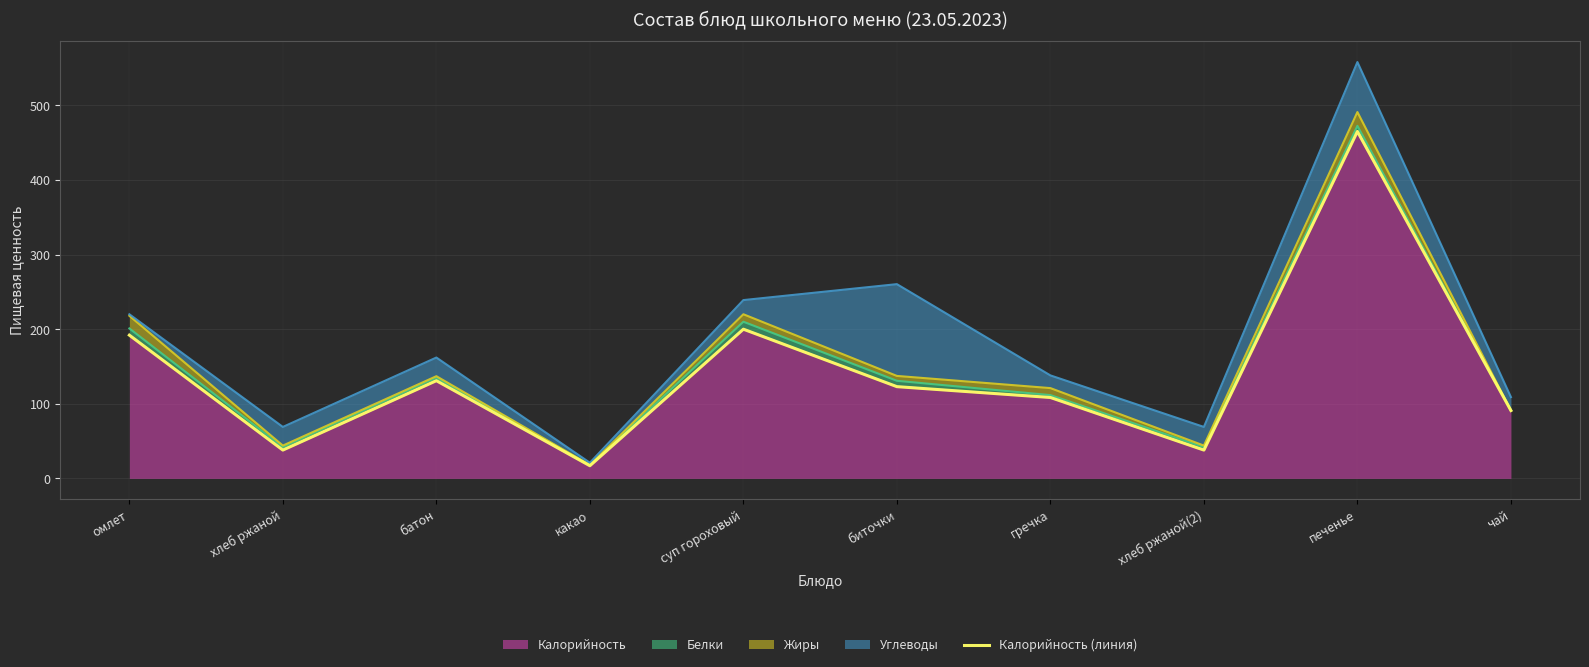

Between суп гороховый and хлеб ржаной(2), which is larger?

суп гороховый